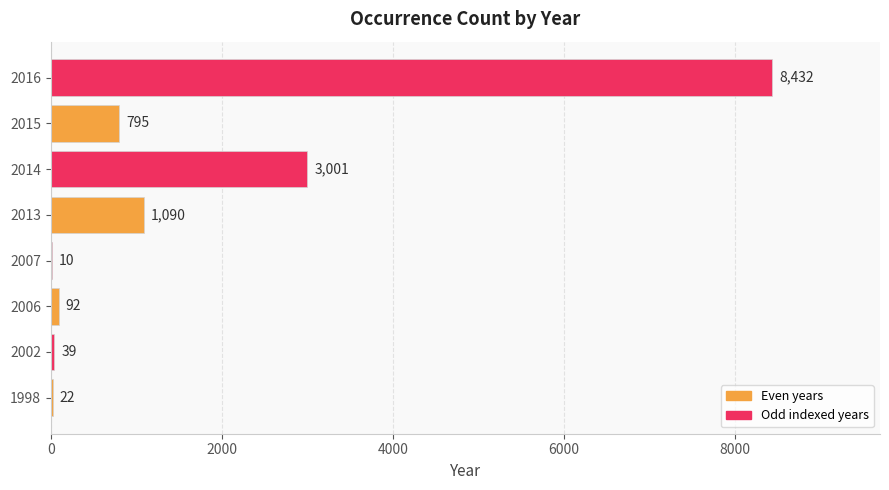

Is it true that the value at 2015 is 795?

True